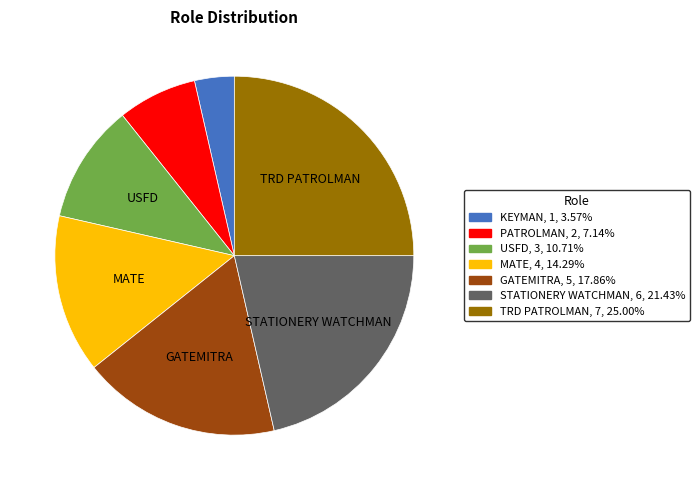

What is the smallest slice in the pie chart?

KEYMAN